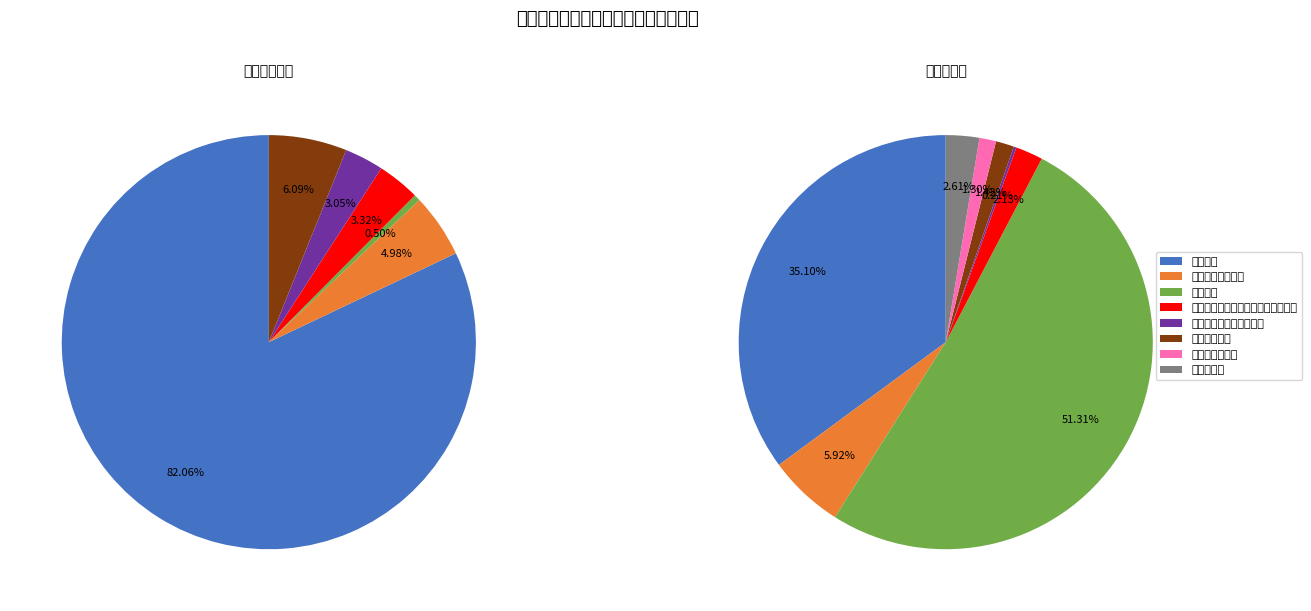

What is the total percentage of 行政运行 and 其他社会保障和就业支出?

35.3%